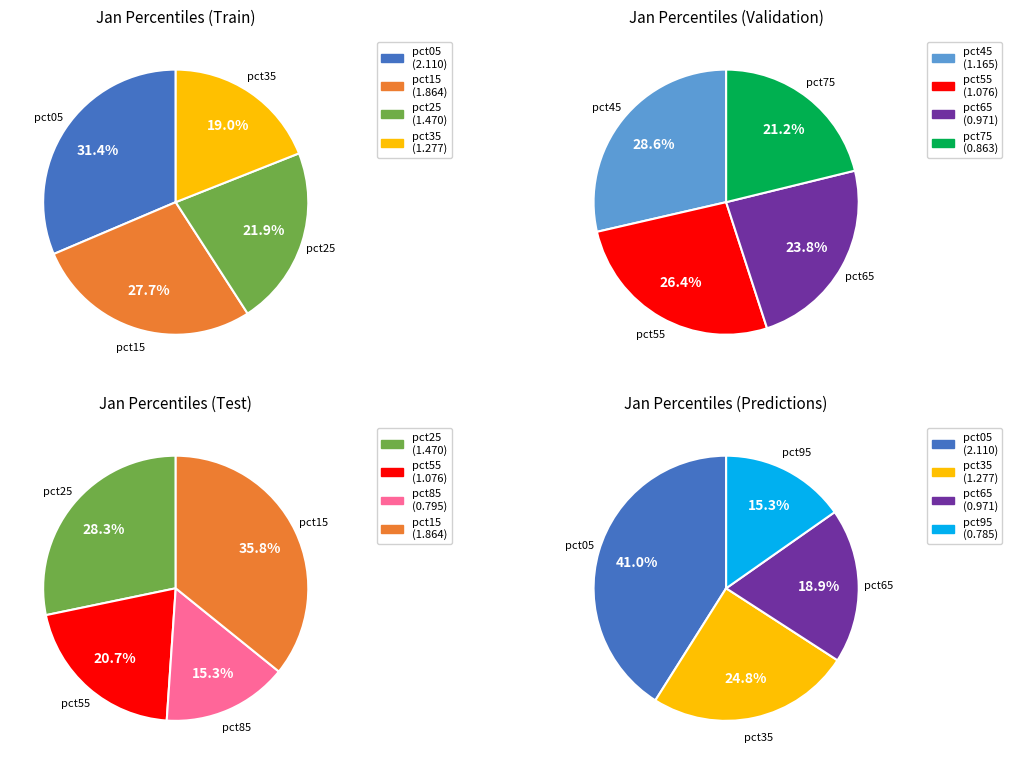

True or false: pct25 accounts for 19% of the total.

False